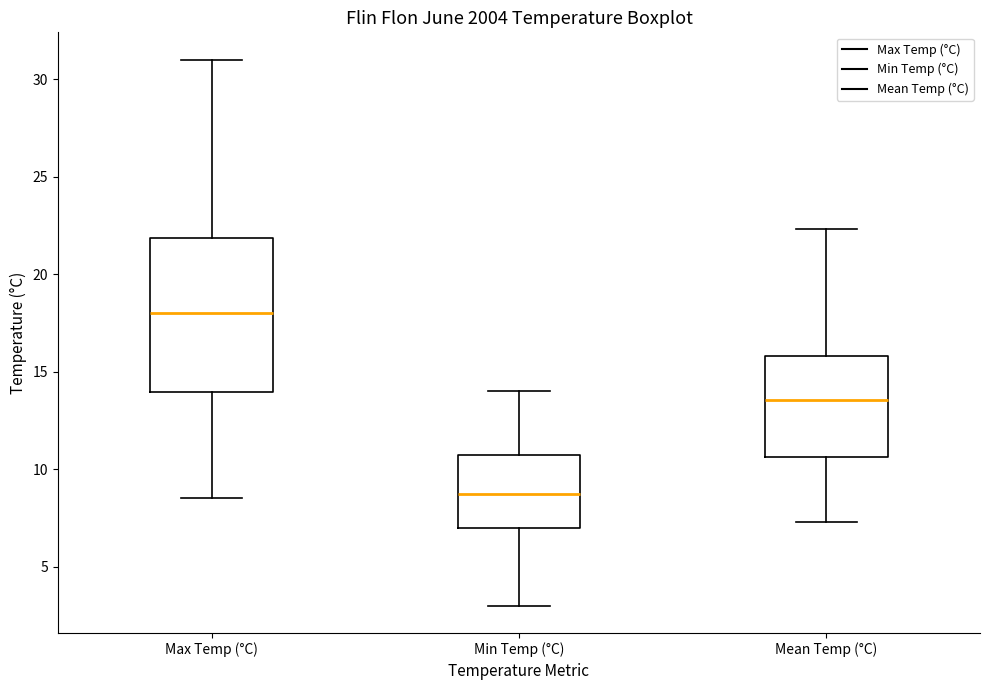

Which box has the lowest median line?

Min Temp (°C)